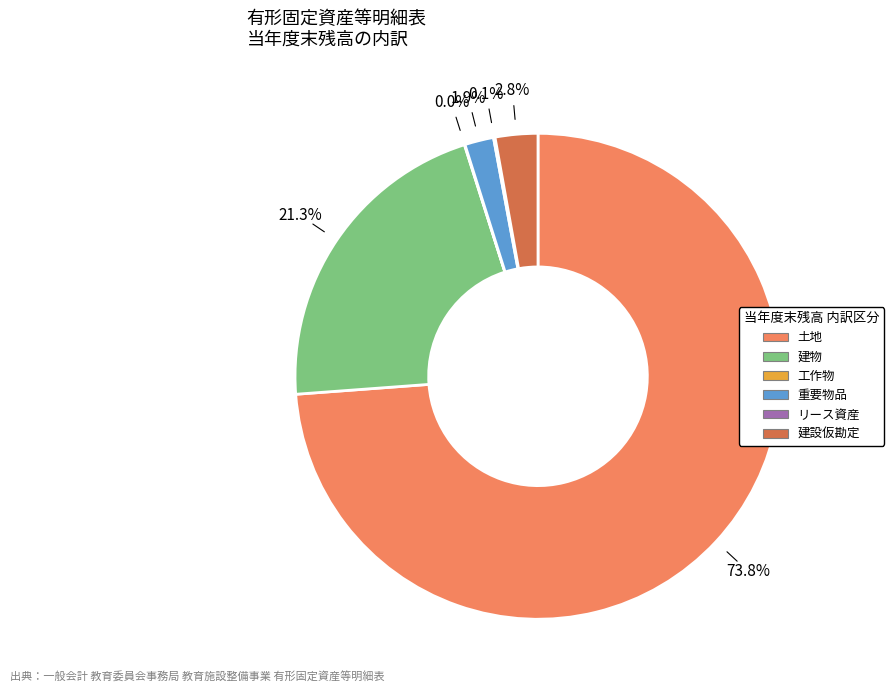

Which slice is the largest?

土地